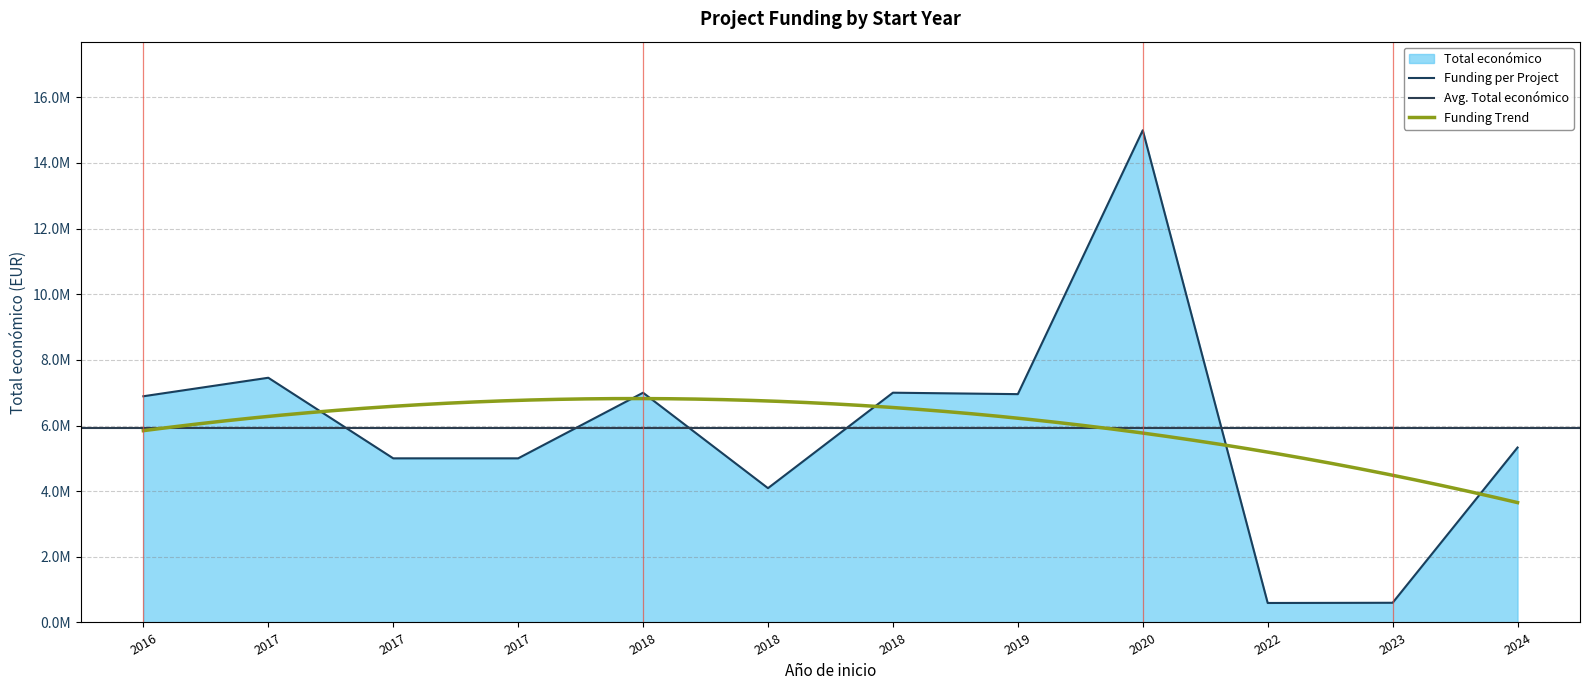

At which category does the chart reach its minimum across all series?

2022